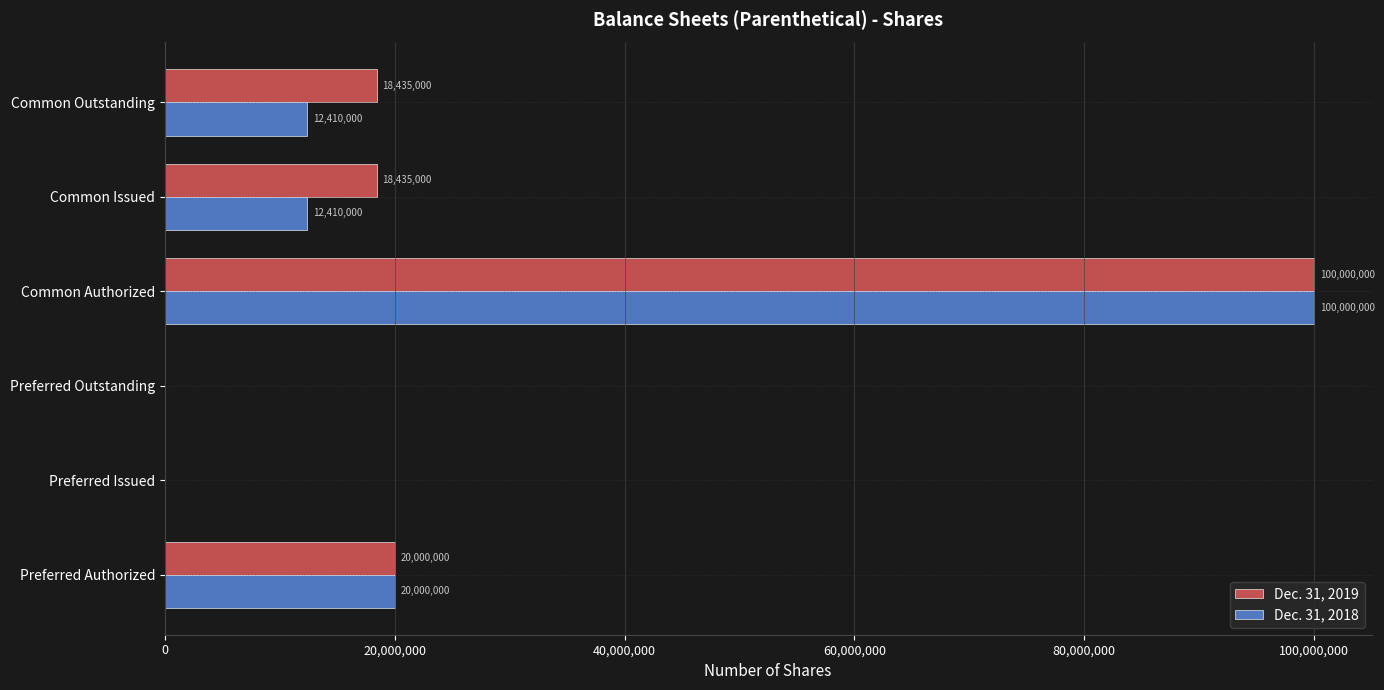

What are all the series names shown in the legend?

Dec. 31, 2019, Dec. 31, 2018